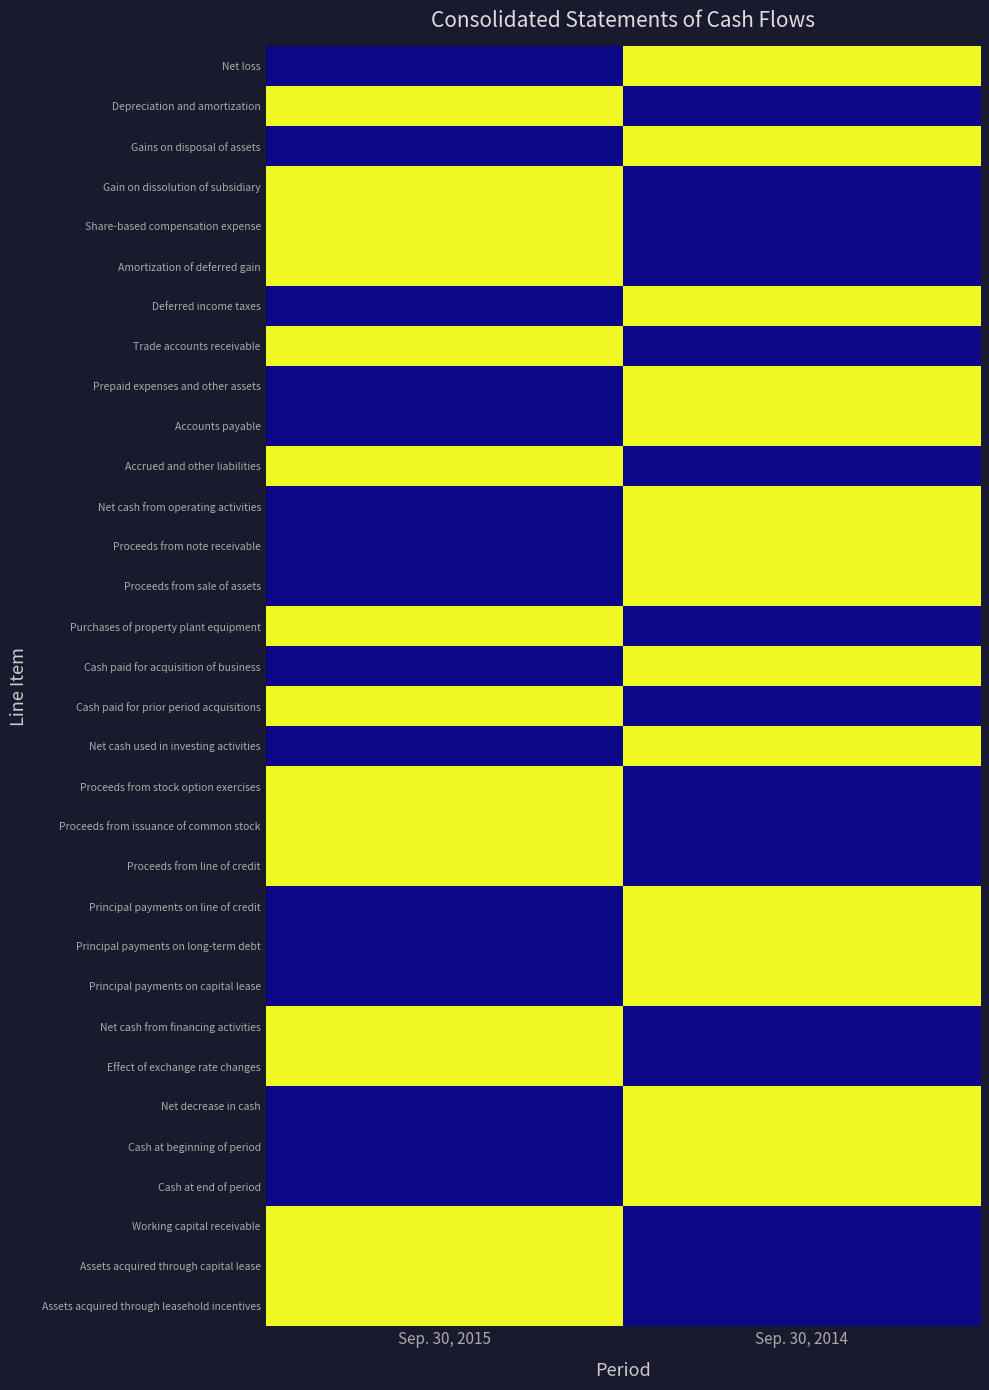

How many series are shown in this chart?

32